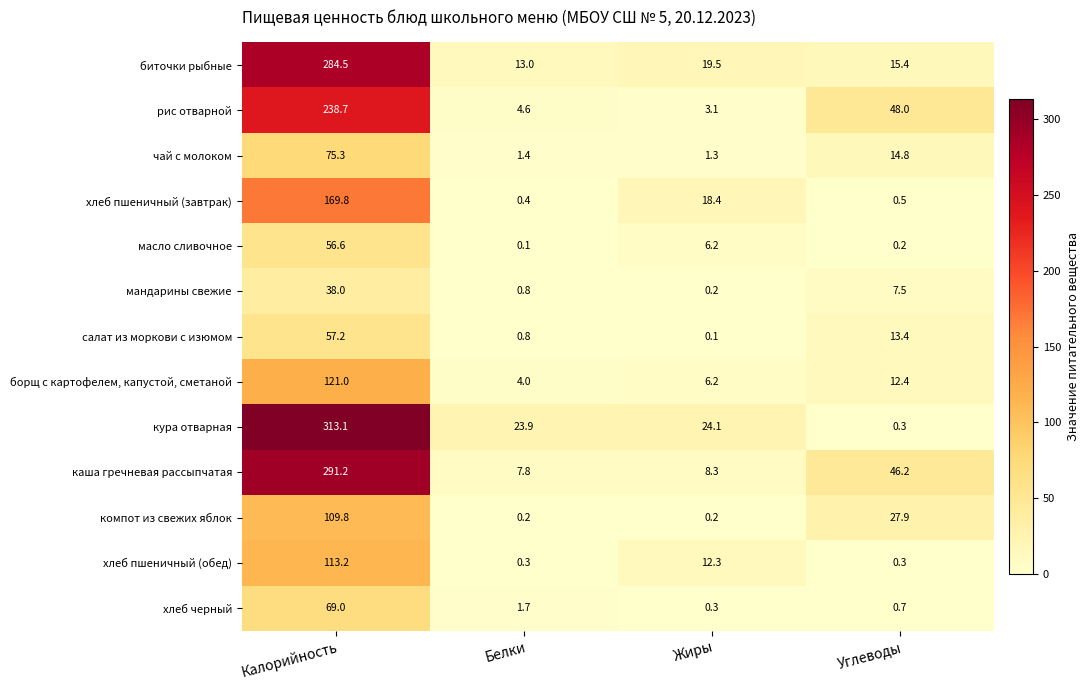

What is the difference between the highest and lowest values at Жиры?

24.0